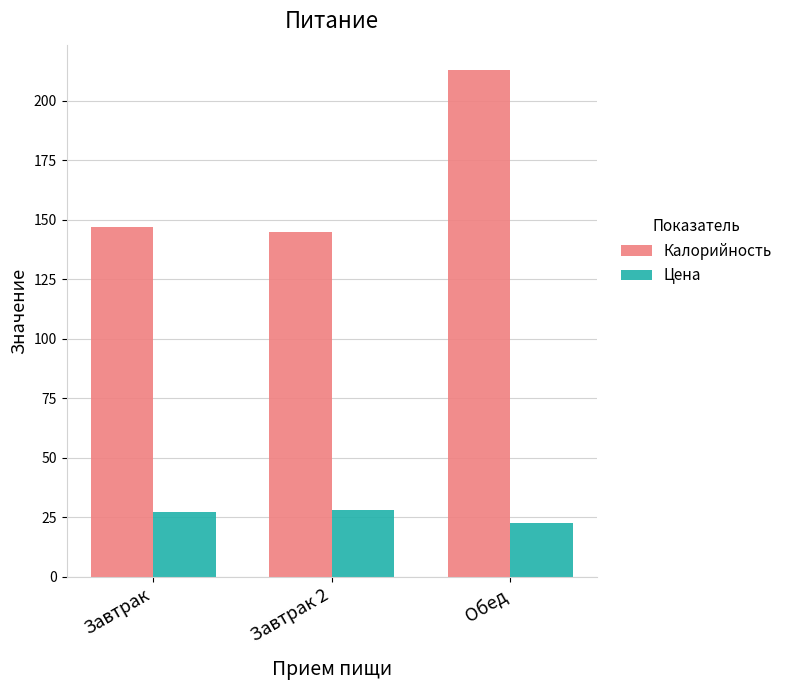

What is the sum of the Цена values at Завтрак and Обед?

49.6